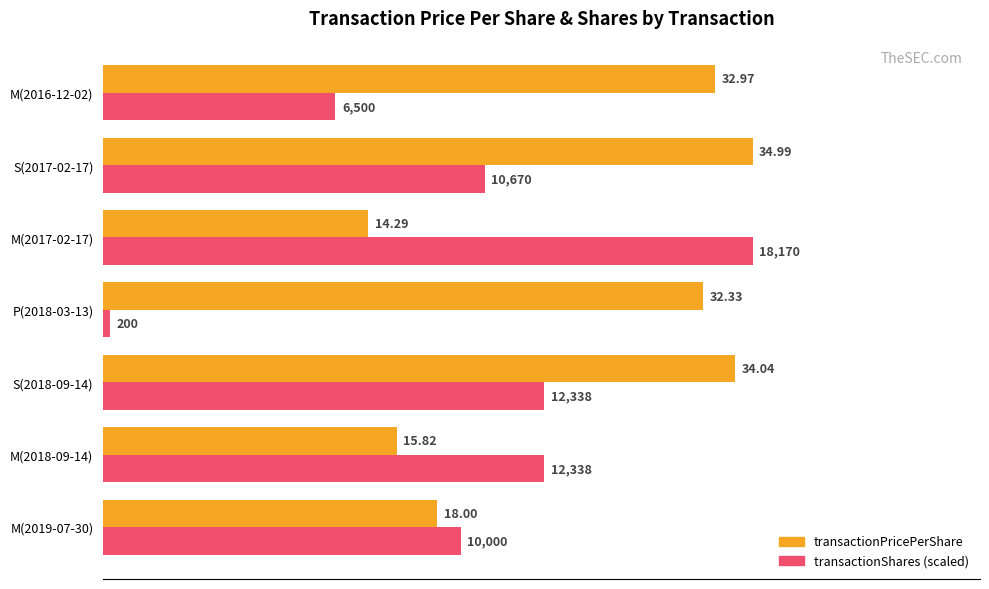

Rank the categories by transactionPricePerShare value from lowest to highest.

M(2017-02-17), M(2018-09-14), M(2019-07-30), P(2018-03-13), M(2016-12-02), S(2018-09-14), S(2017-02-17)